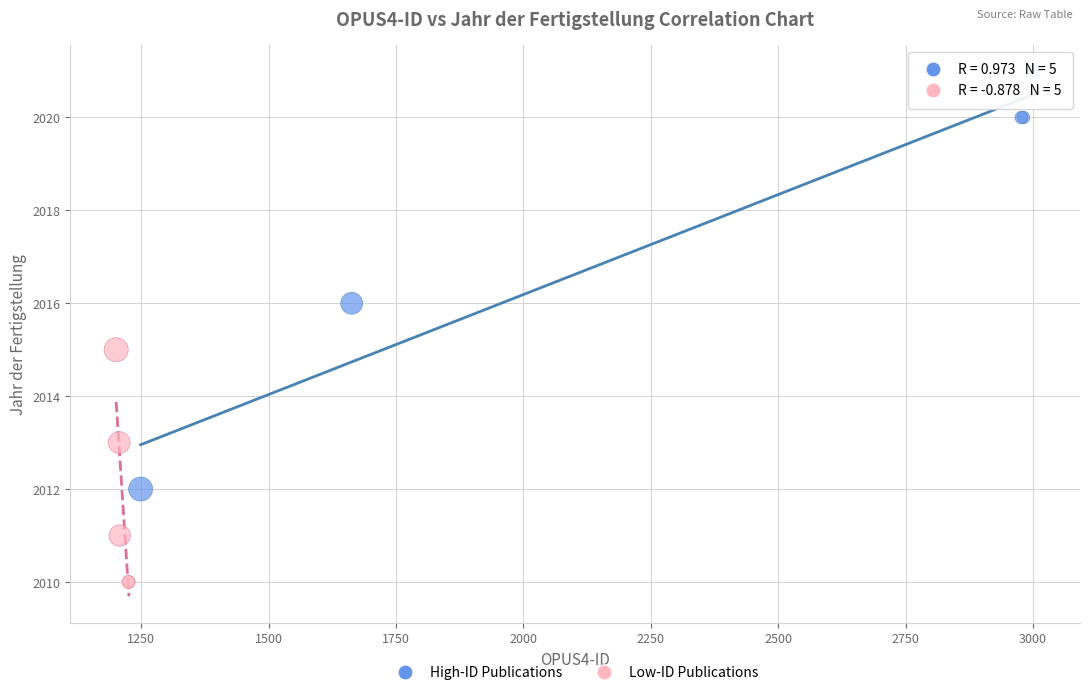

Which series reaches the maximum Y coordinate?

High-ID Publications